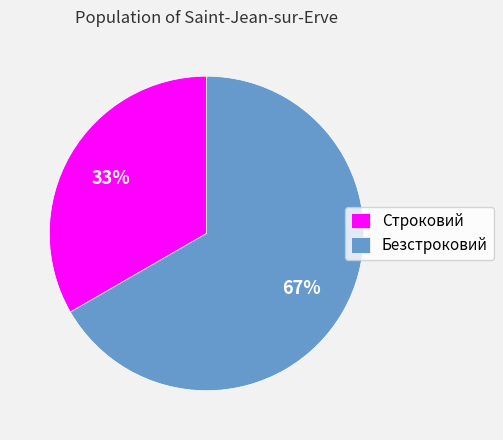

What is the largest slice in the pie chart?

Безстроковий